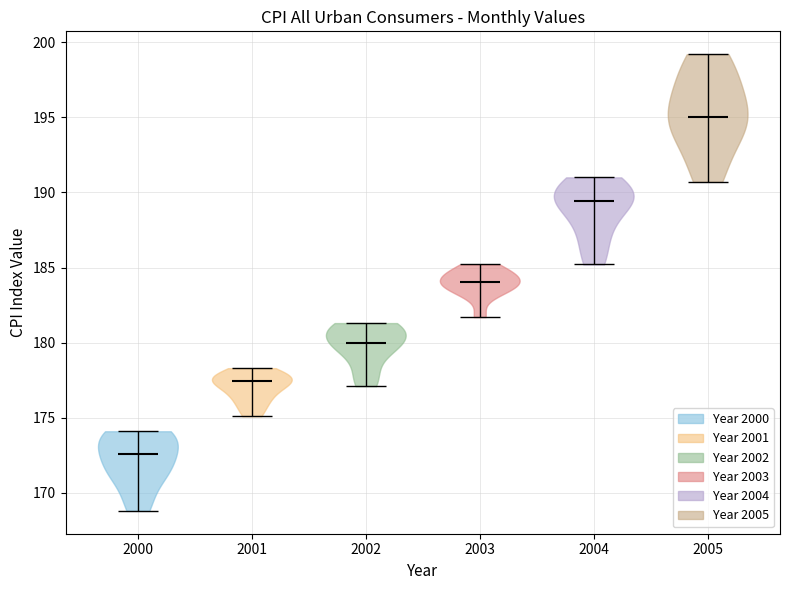

Where does the median line of the violin at x = 2001 sit on the y-axis? The values are not printed on the chart, so give them approximately, as read against the axis.

177.5